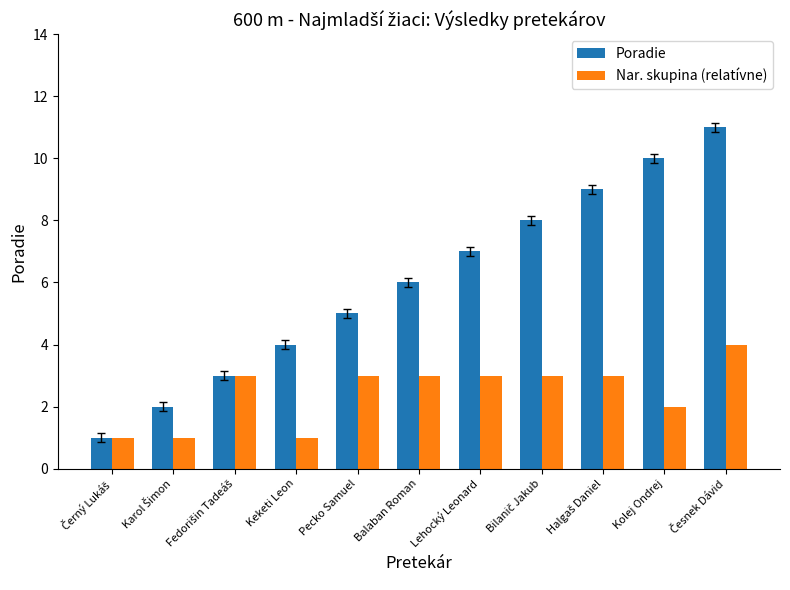

Rank the series by their maximum value, from highest to lowest.

Poradie, Nar. skupina (relatívne)